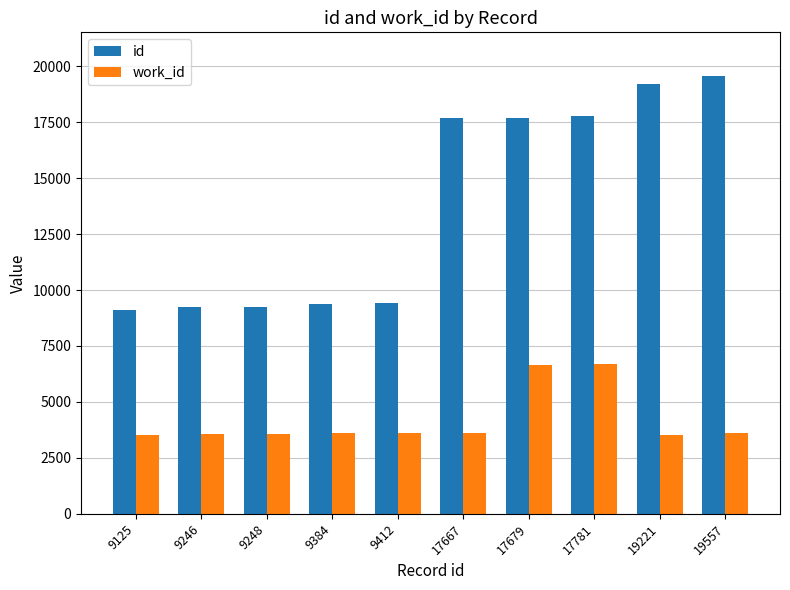

What is the smallest value displayed?

3535